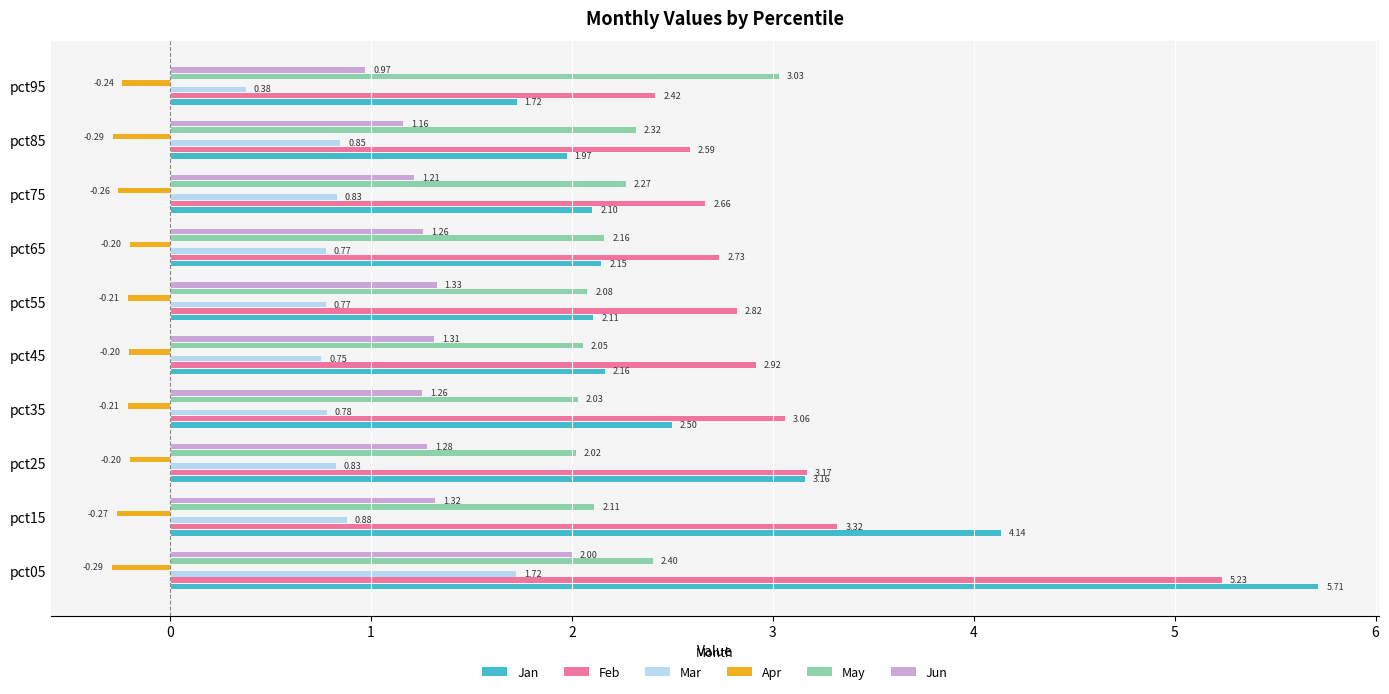

At which category is the sum across all series the highest?

pct05